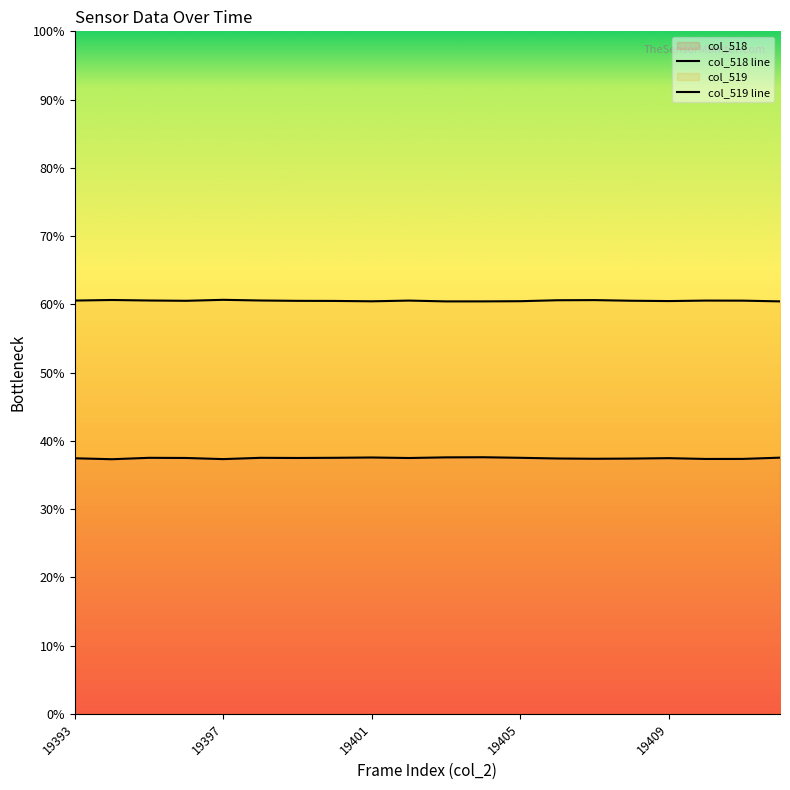

How many lines are shown in the chart?

2